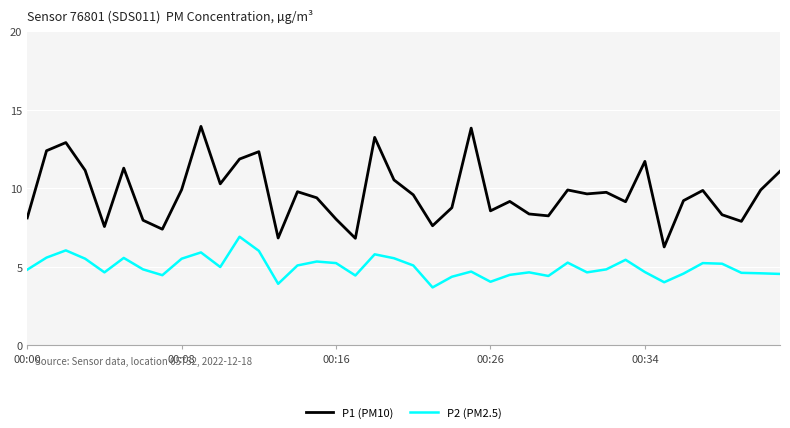

Which series has the largest range (max minus min)?

P1 (PM10)